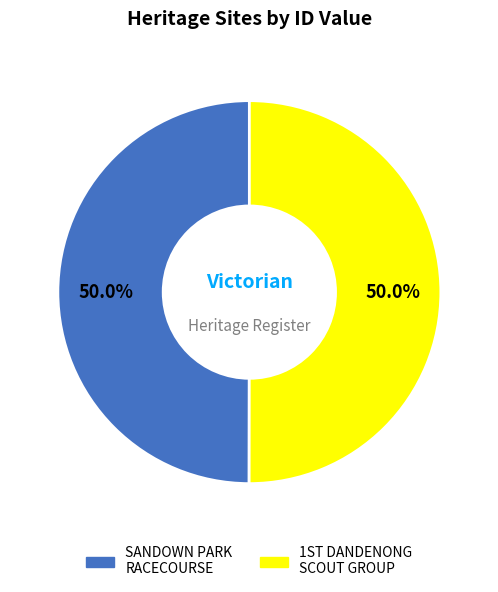

What portion of the pie excludes SANDOWN PARK RACECOURSE?

50.0%